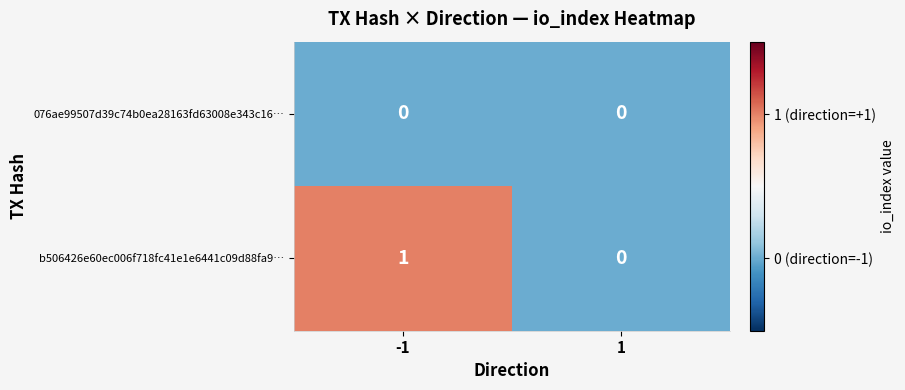

How many data points does each series have?

2